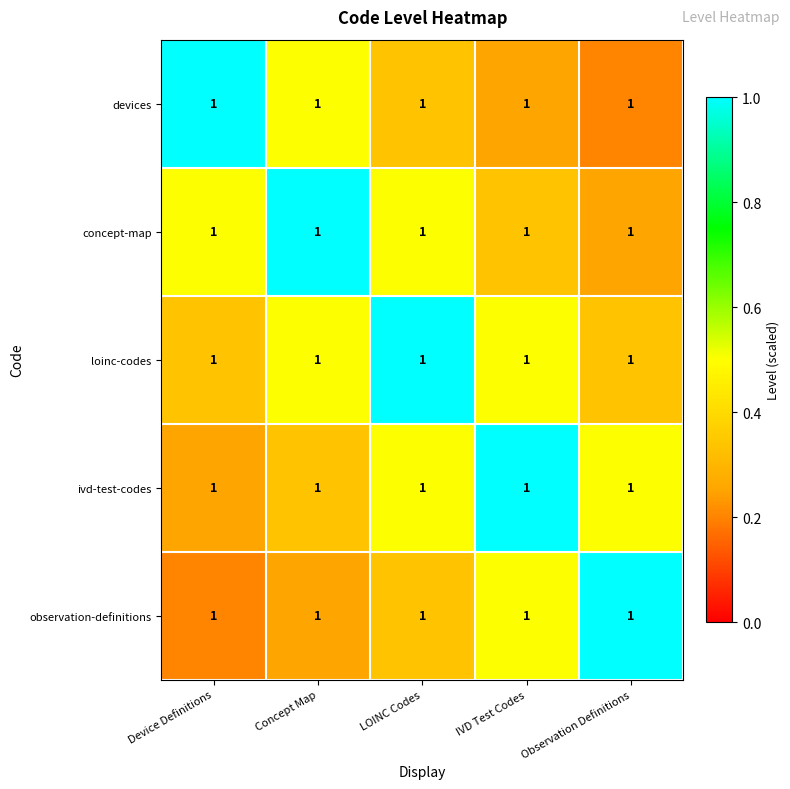

At which category is the sum across all series the highest?

LOINC Codes